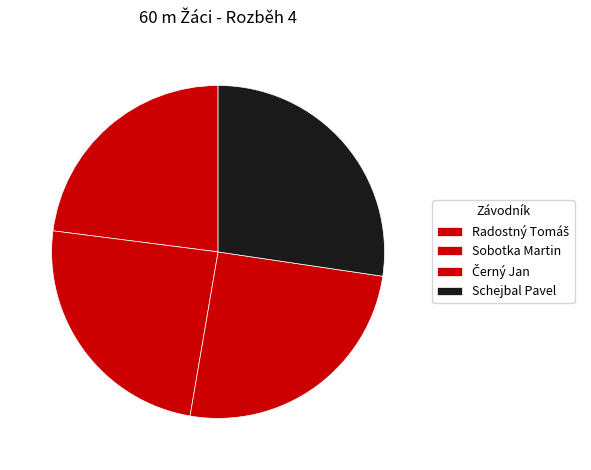

How many slices are in this pie chart?

4